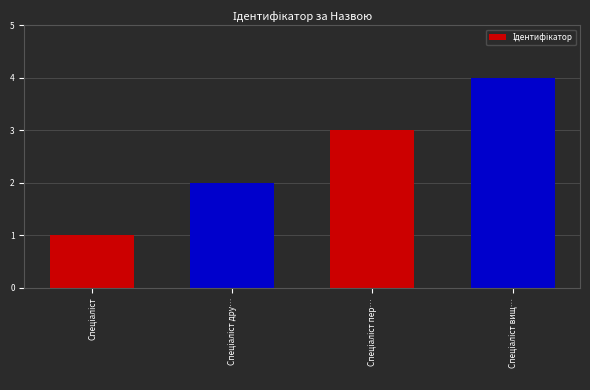

What is the greatest value displayed?

4